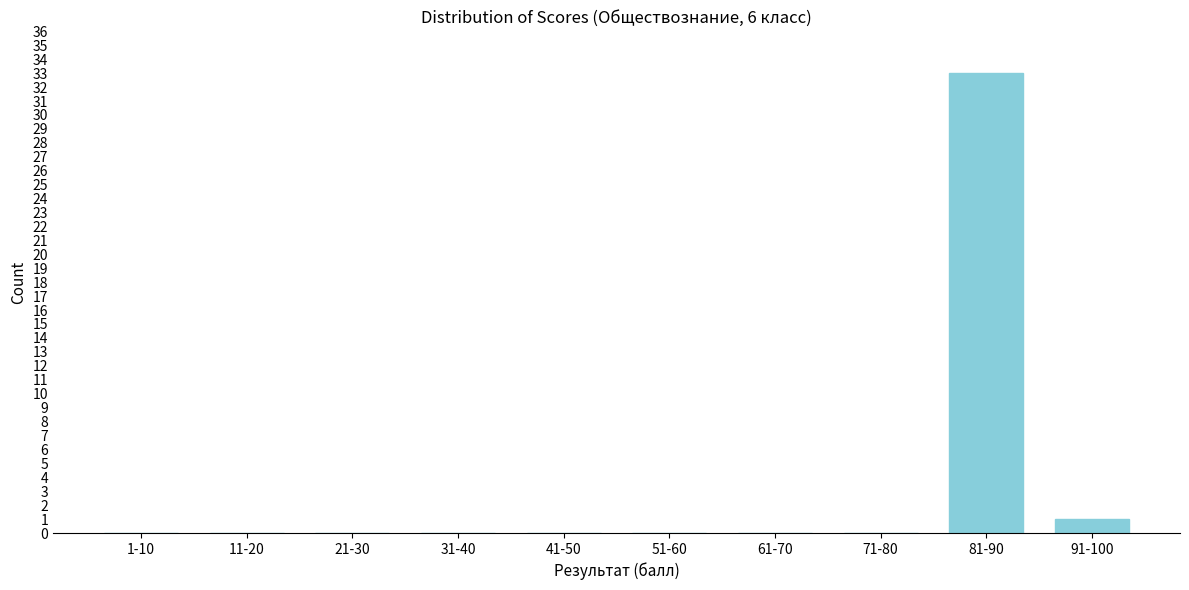

Reading left to right, transcribe all the data shown in this chart.

1-10=0	11-20=0	21-30=0	31-40=0	41-50=0	51-60=0	61-70=0	71-80=0	81-90=33	91-100=1